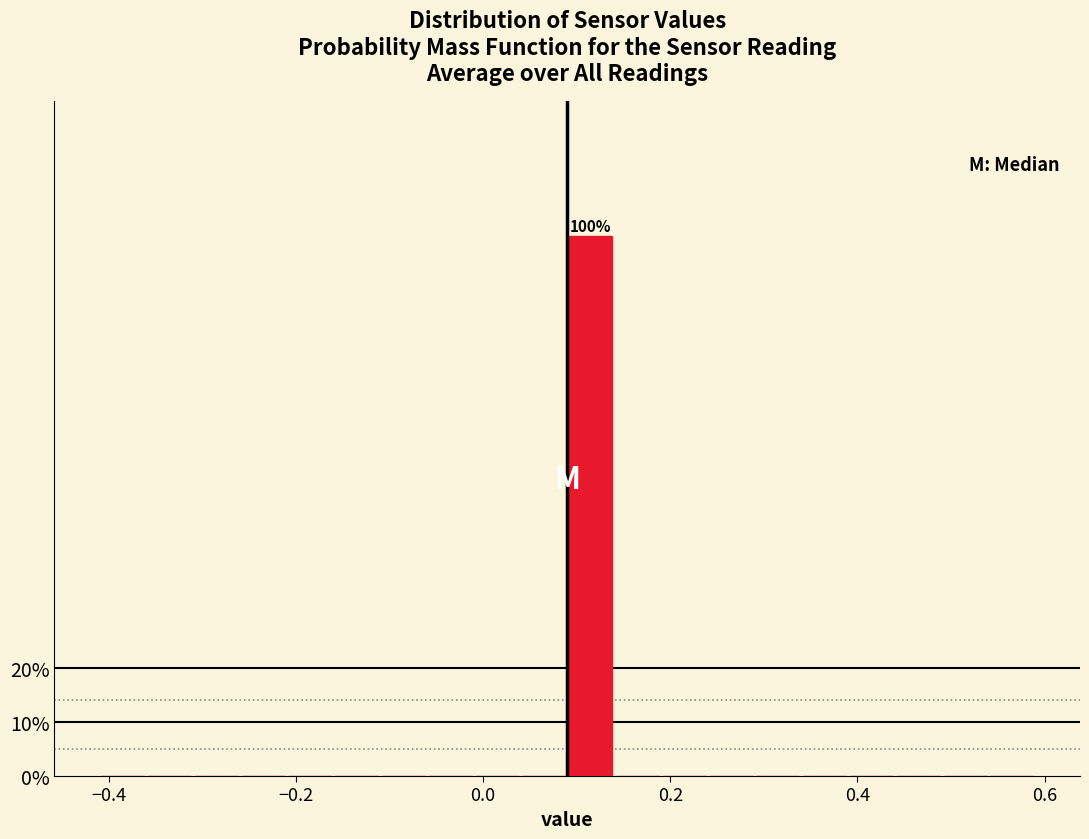

Read against the x-axis, roughly where is the centre of the tallest bar?

0.12